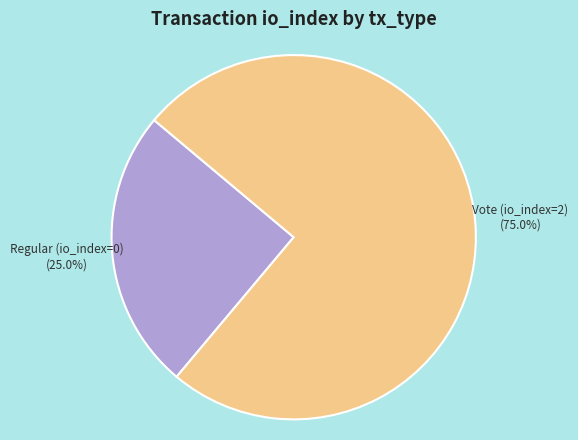

To the nearest percent, what is the difference between the largest and smallest slice percentages?

50%